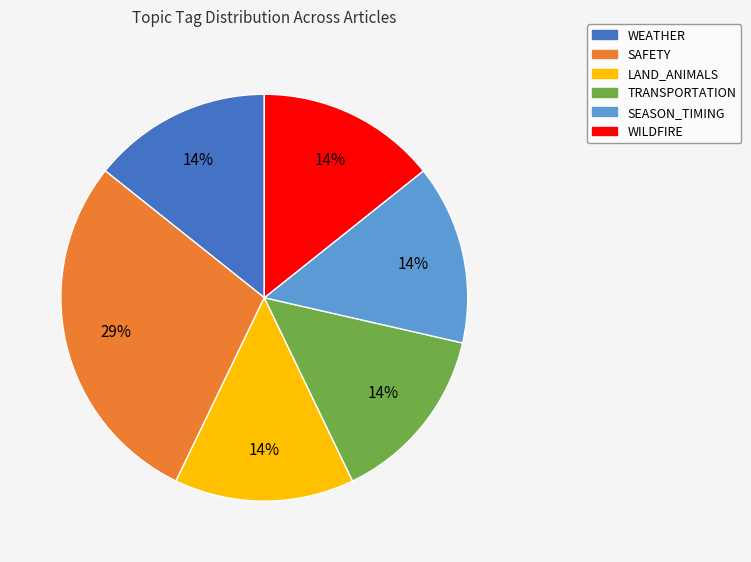

Is there any slice that represents more than half of the pie?

No